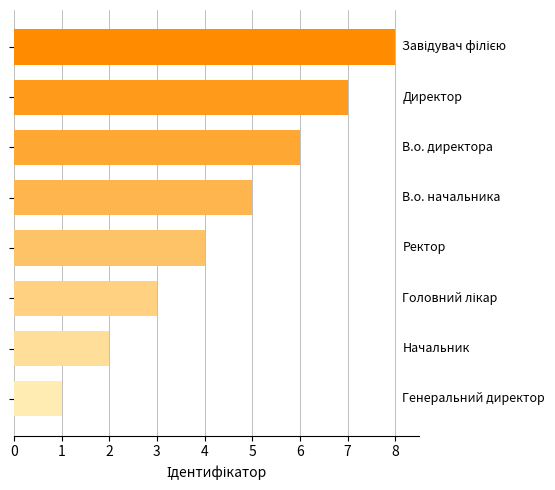

What is the maximum value shown in the chart?

8